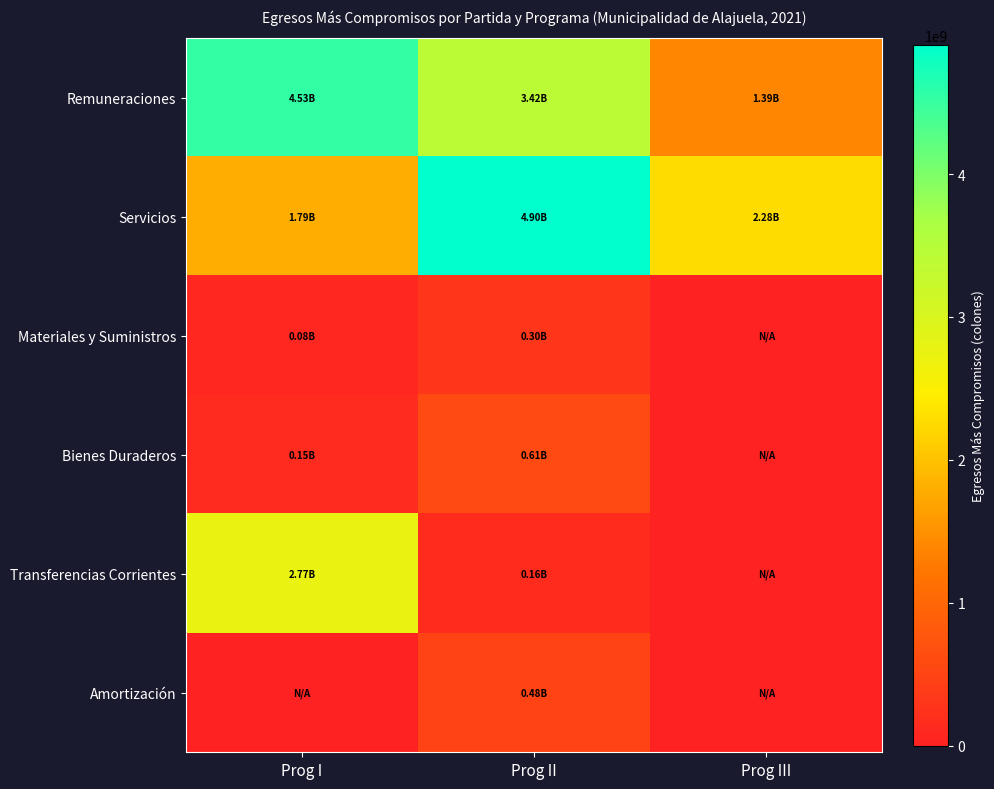

Count the number of categories in the chart.

3